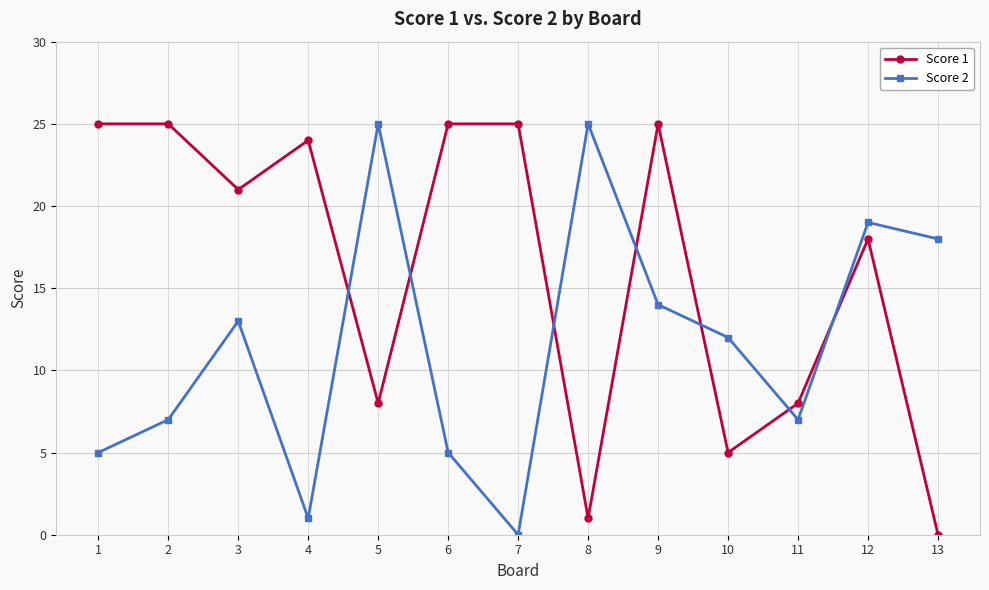

Where does the Score 1 series first go above 21?

1